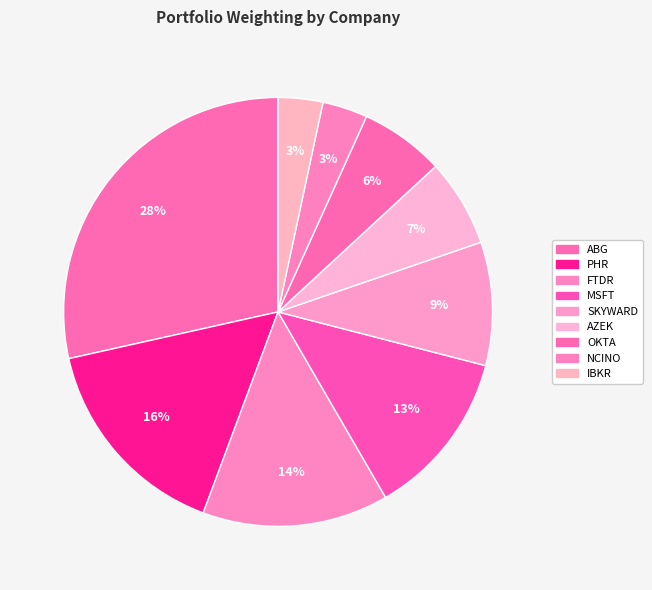

Rank the categories by value from lowest to highest.

INTERACTIVE BROKERS GROUP INC, NCINO INC, OKTA IN, AZEK COMPANY INC, SKYWARD SPECIALTY INSURANCE GROUP, MICROSOFT CORP, FRONTDOOR INC, PHREESIA INC, ASBURY AUTOMOTIVE GROUP INC